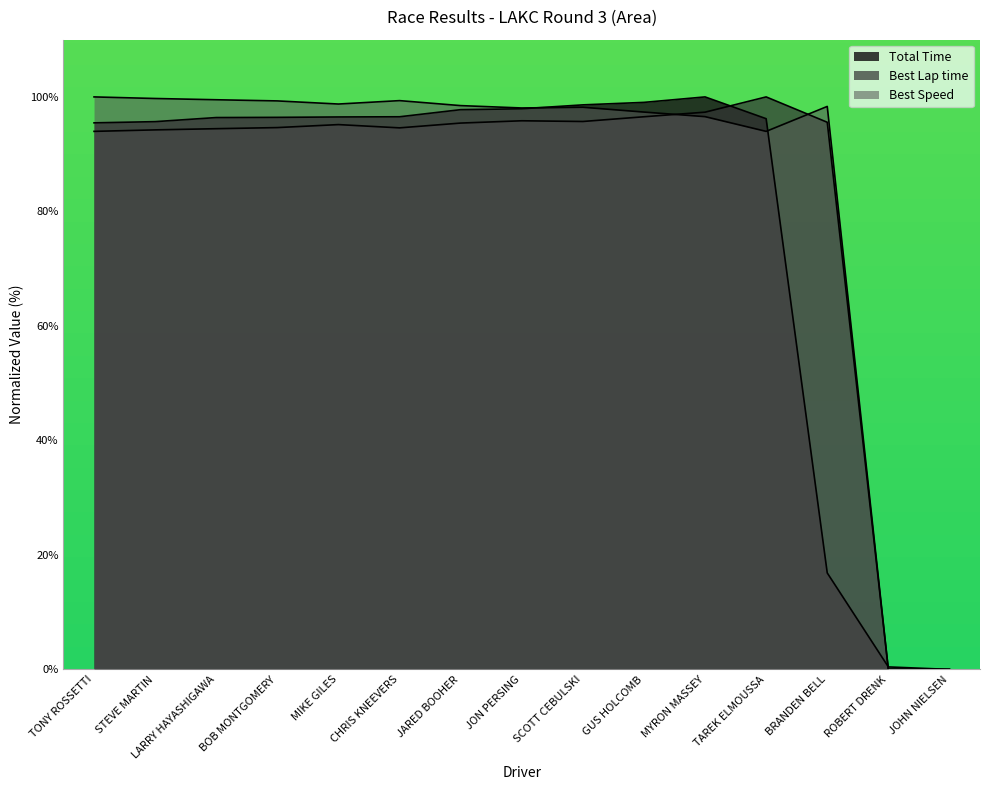

How many intersections are there between Total Laps and Best Lap time?

2